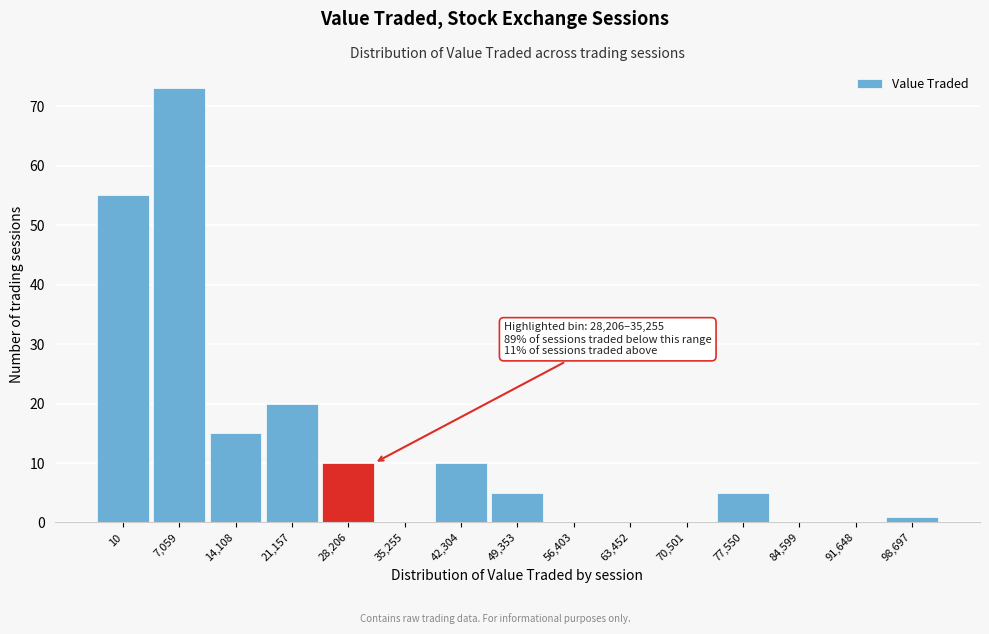

Reading left to right, what are all the values shown in this chart?

10=55	7,059=73	14,108=15	21,157=20	28,206=10	35,255=0	42,304=10	49,353=5	56,403=0	63,452=0	70,501=0	77,550=5	84,599=0	91,648=0	98,697=1